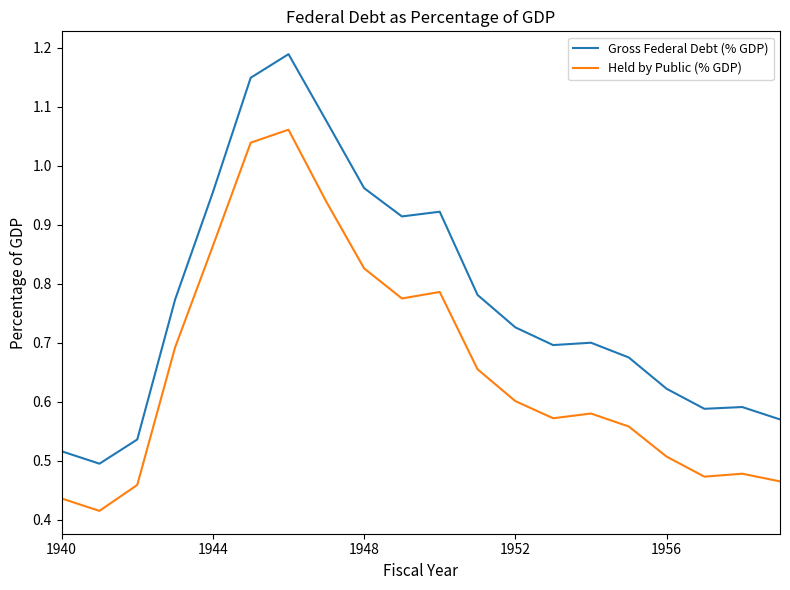

True or false: Held by Public (% GDP) and Gross Federal Debt (% GDP) cross at least once.

False